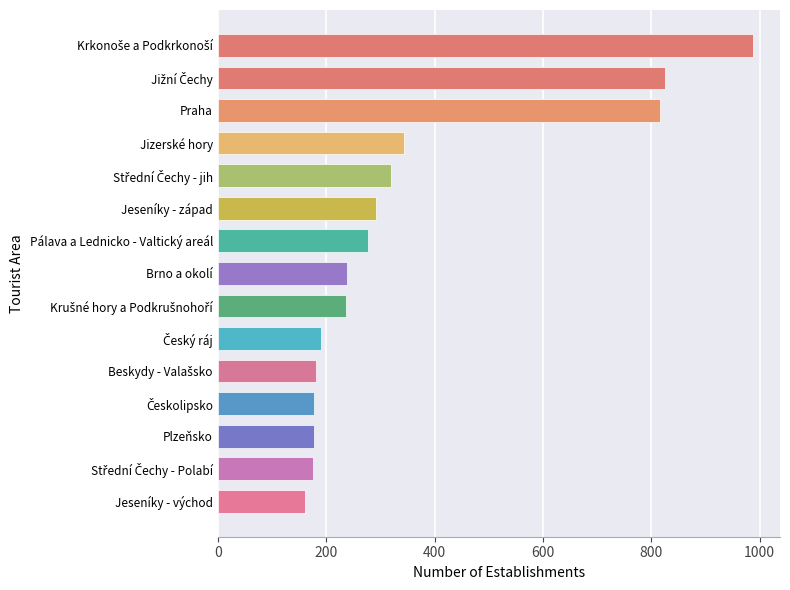

What is the average value?

360